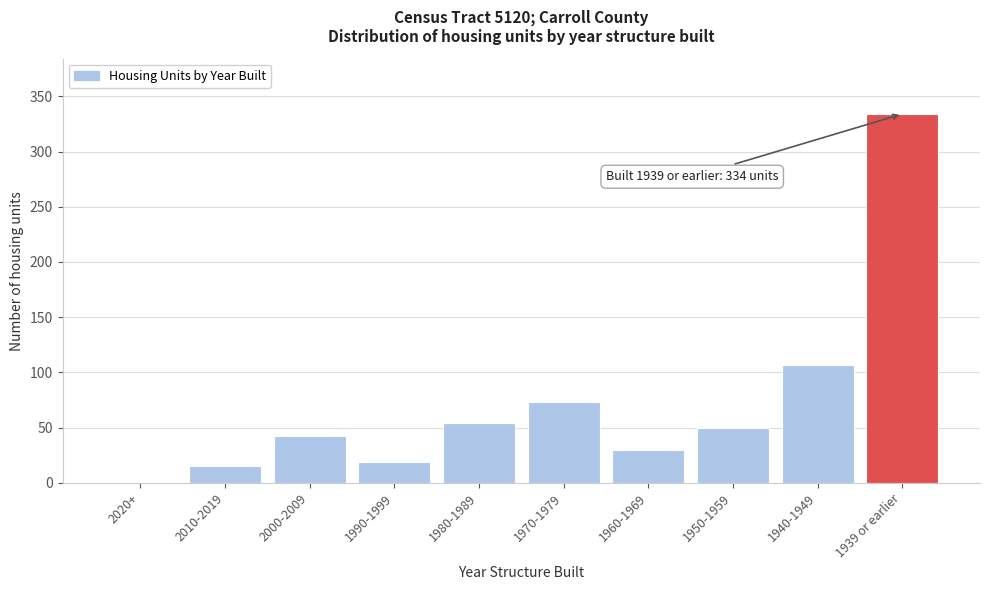

Reading left to right, list all the values displayed in this chart.

2020+=0	2010-2019=15	2000-2009=42	1990-1999=19	1980-1989=54	1970-1979=73	1960-1969=30	1950-1959=50	1940-1949=107	1939 or earlier=334